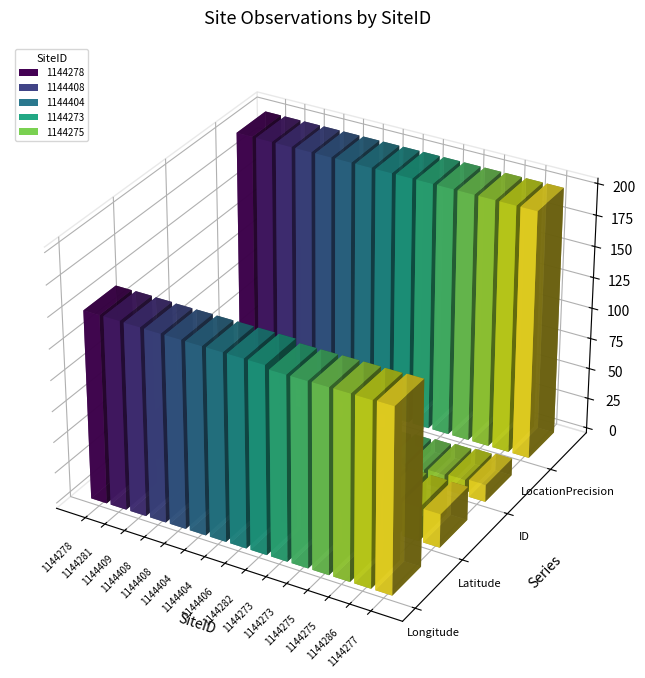

What is the sum of all Longitude values?

2254.7